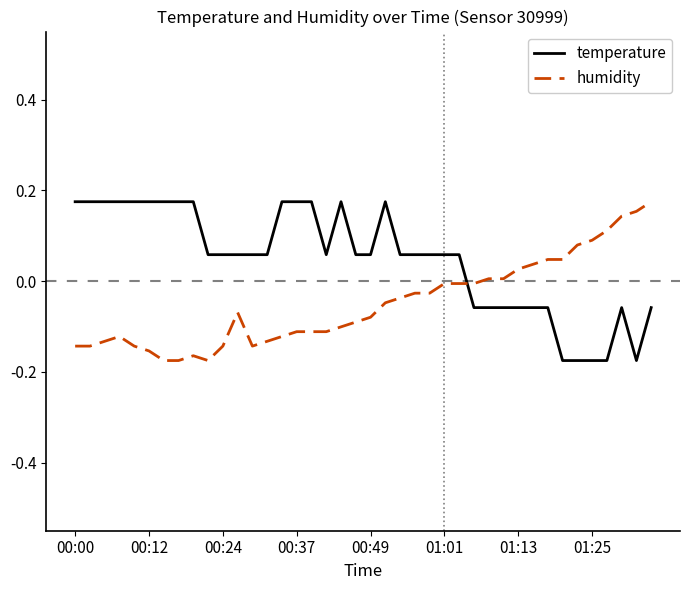

How many intersections are there between humidity and temperature?

1